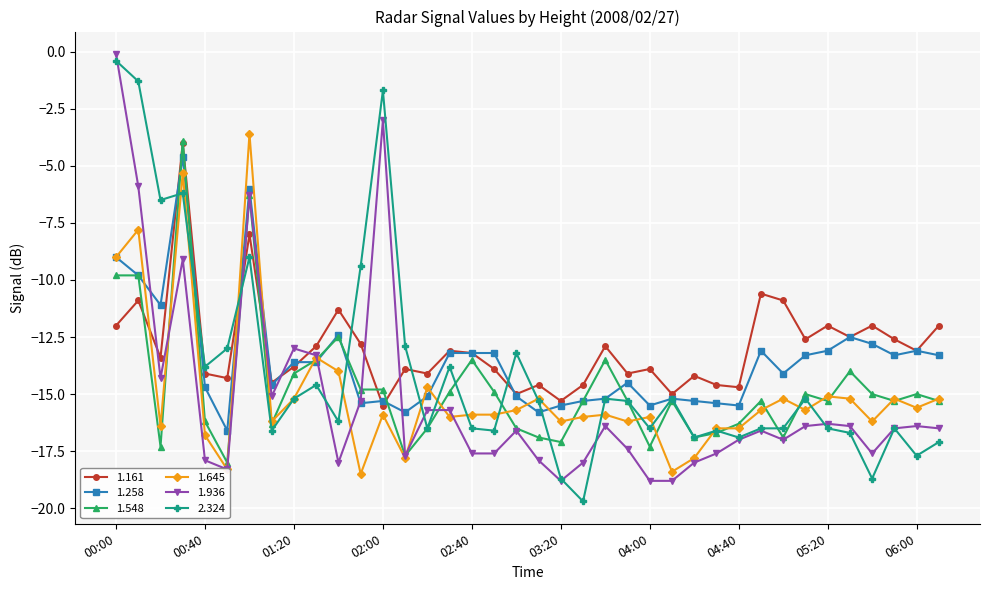

What is the maximum value for 1.161?

-4.0